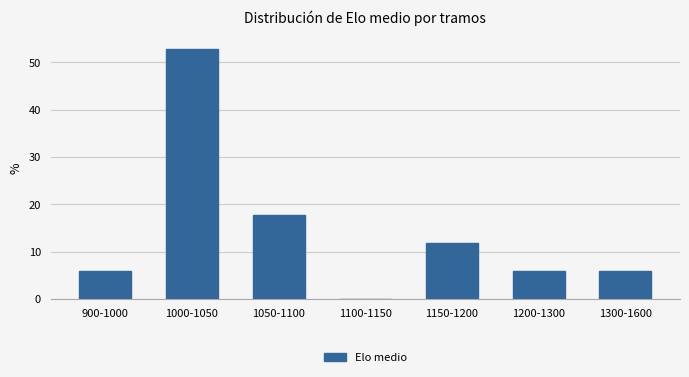

Reading left to right, what are all the values shown in this chart?

900-1000=5.9	1000-1050=52.9	1050-1100=17.6	1100-1150=0.0	1150-1200=11.8	1200-1300=5.9	1300-1600=5.9